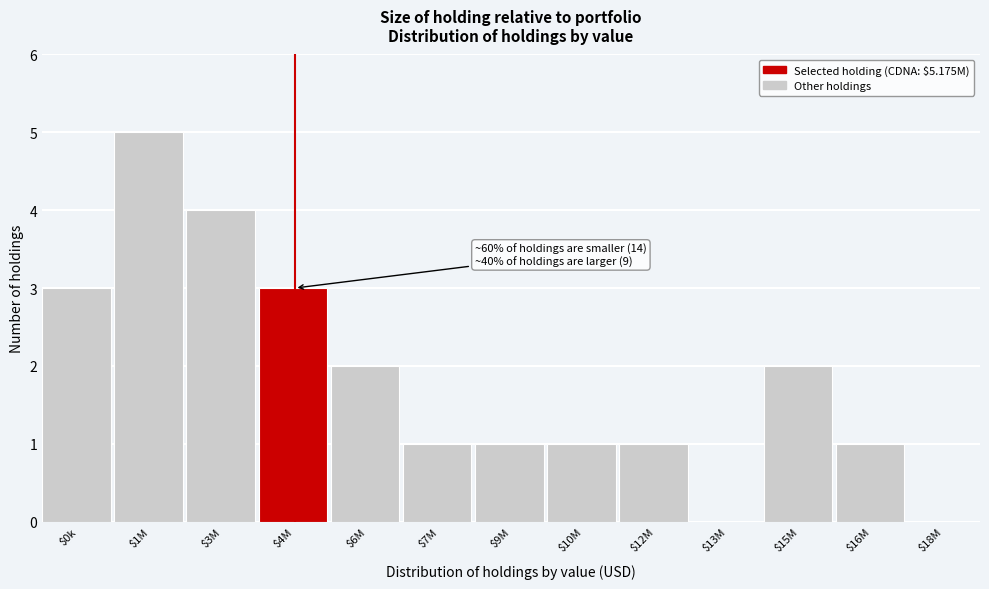

The value at $16M is 1. True or false?

True